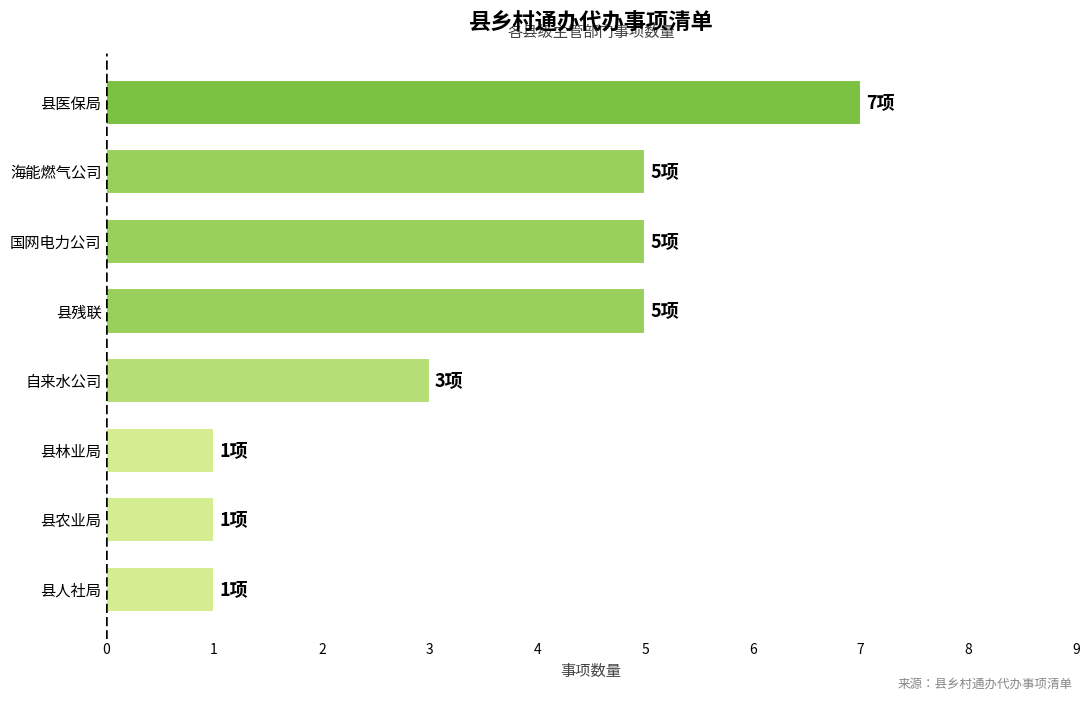

How many values are between 1 and 5?

7